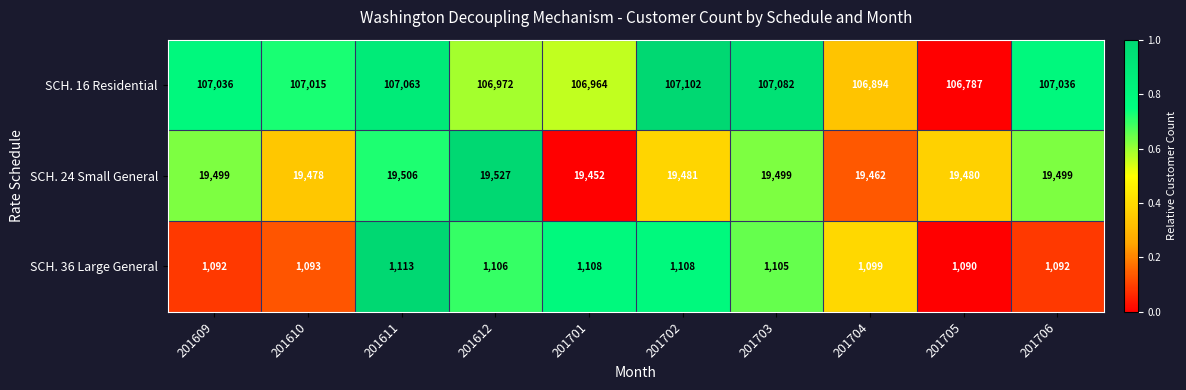

Read the SCH. 24 Small General value at 201612.

19527